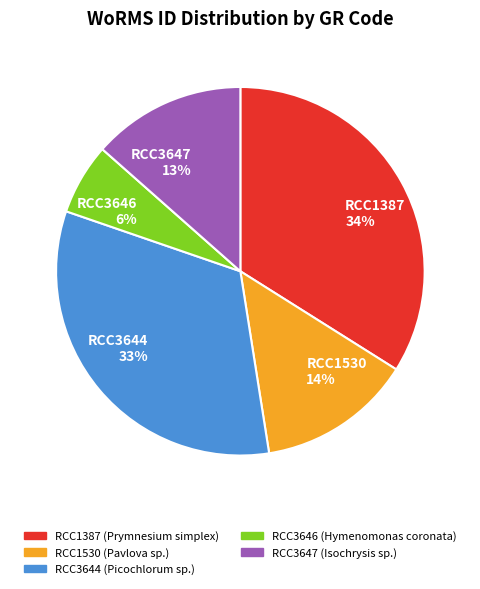

Between RCC1387 and RCC3647, which is larger?

RCC1387